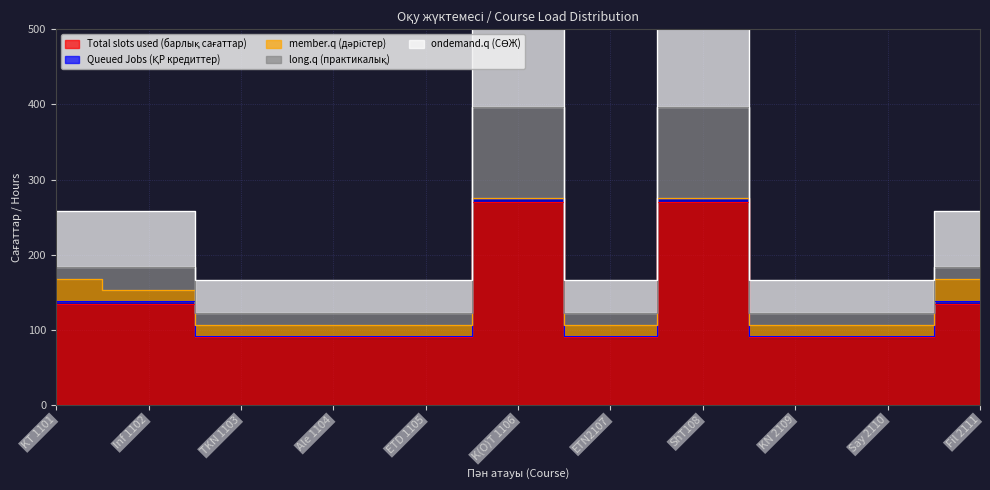

At which category is the sum across all series the highest?

K(O)T 1106